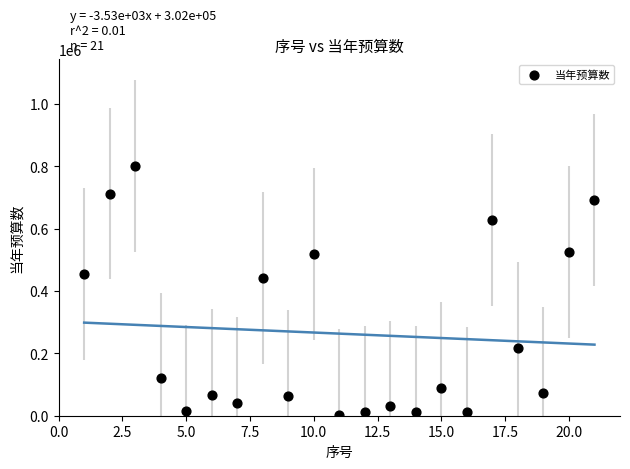

What Y value in the scatter plot is closest to 402011?

442500